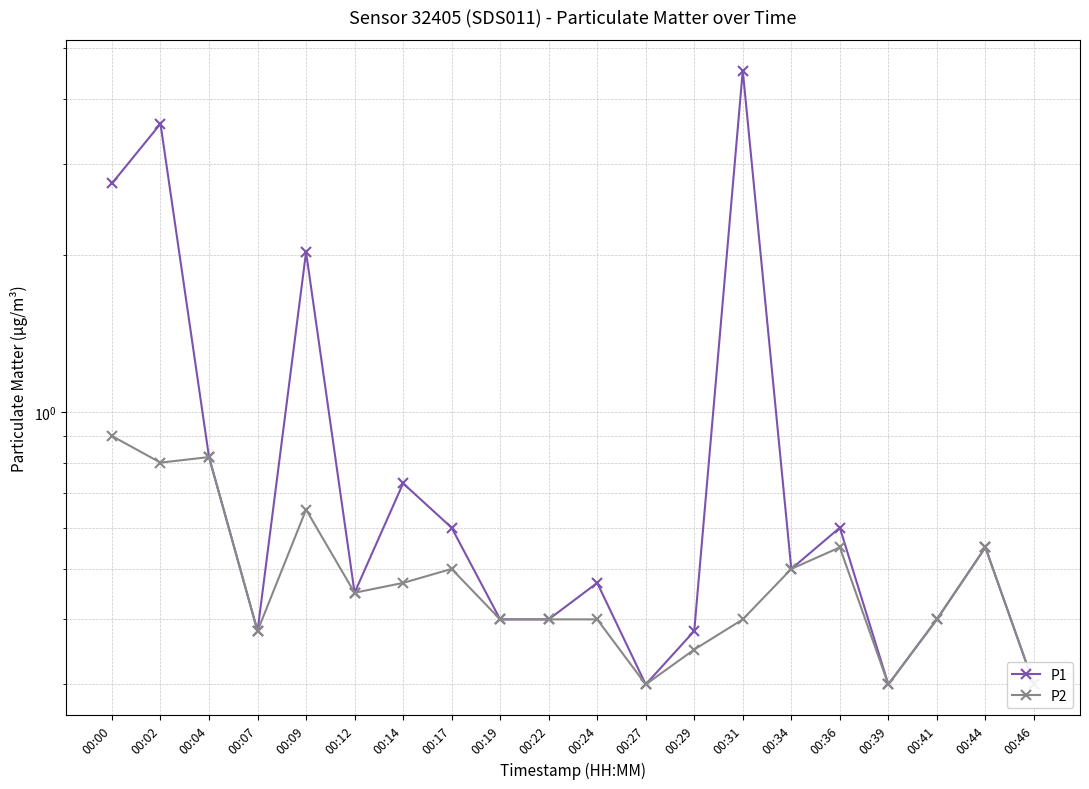

Between 00:34 and 00:00, which is larger?

00:00